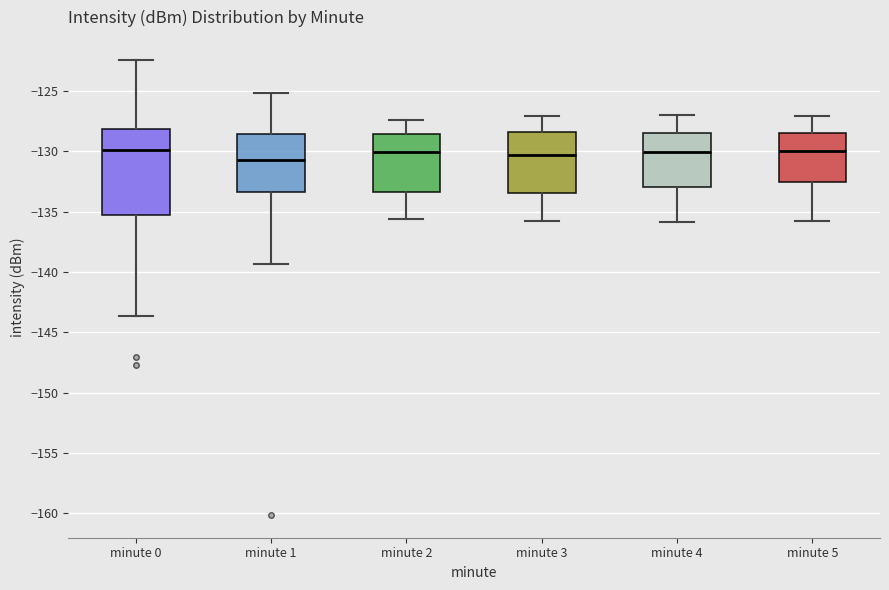

Reading left to right, transcribe this box plot: for each box, give where its median line is, the range the box spans, and where its two whiskers end, as read against the y-axis. The values are not printed on the chart, so give them approximately, as read against the axis.

minute 0: median -130.0, box -135.5 to -128.0, whiskers -143.5 to -122.5
minute 1: median -130.5, box -133.5 to -128.5, whiskers -139.5 to -125.0
minute 2: median -130.0, box -133.5 to -128.5, whiskers -135.5 to -127.5
minute 3: median -130.5, box -133.5 to -128.5, whiskers -136.0 to -127.0
minute 4: median -130.0, box -133.0 to -128.5, whiskers -136.0 to -127.0
minute 5: median -130.0, box -132.5 to -128.5, whiskers -136.0 to -127.0